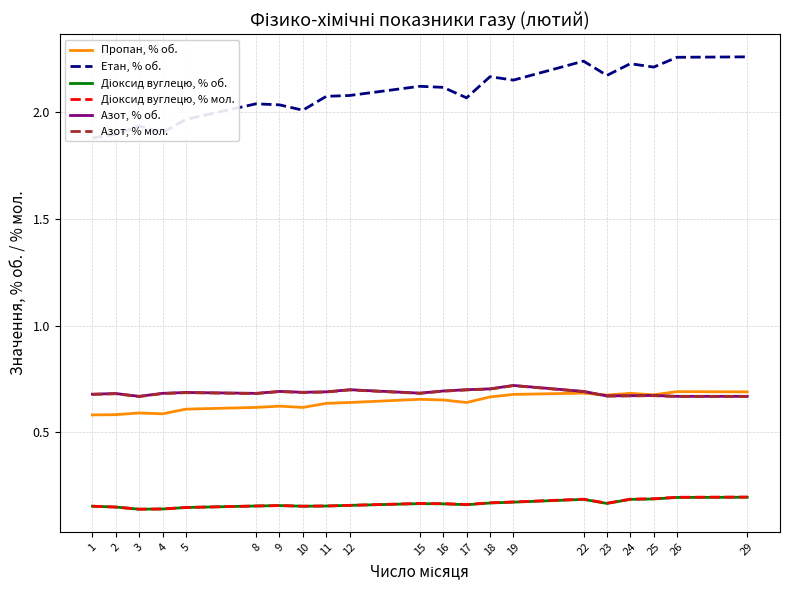

The Азот, % мол. series shows 1.0 at 23. True or false?

False